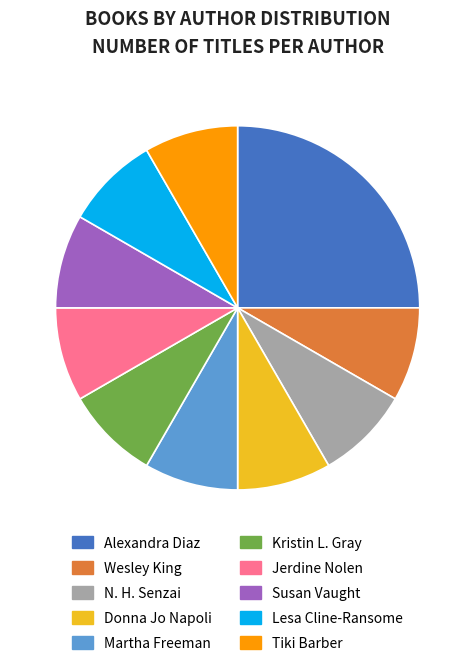

Is the sum of Martha Freeman and Wesley King greater than half?

No